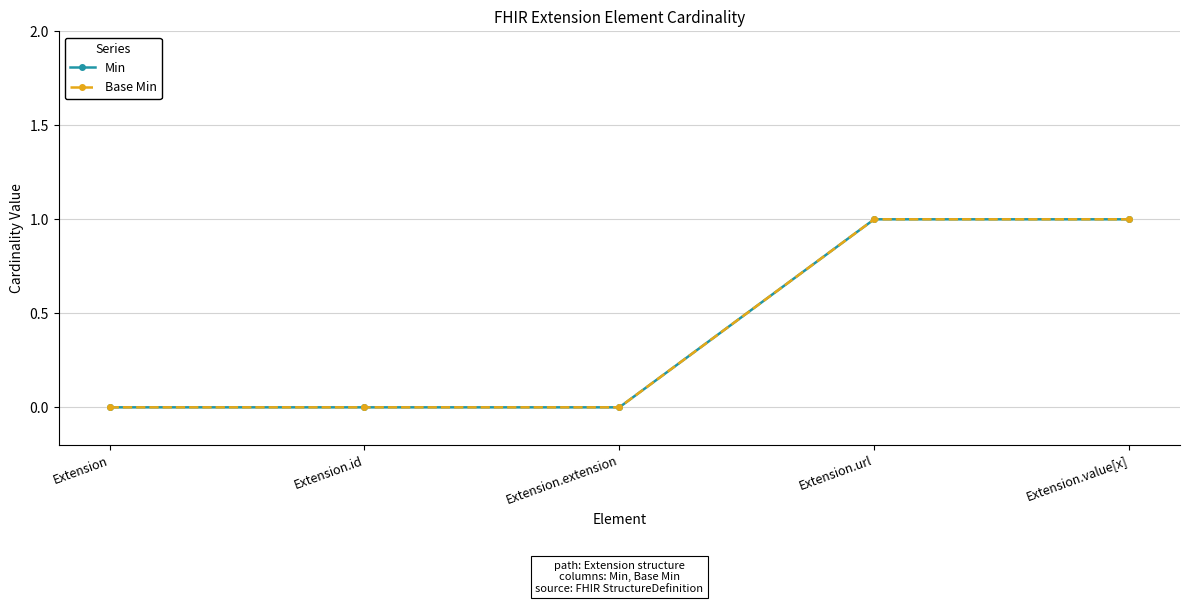

Does the chart have visible grid lines?

Yes